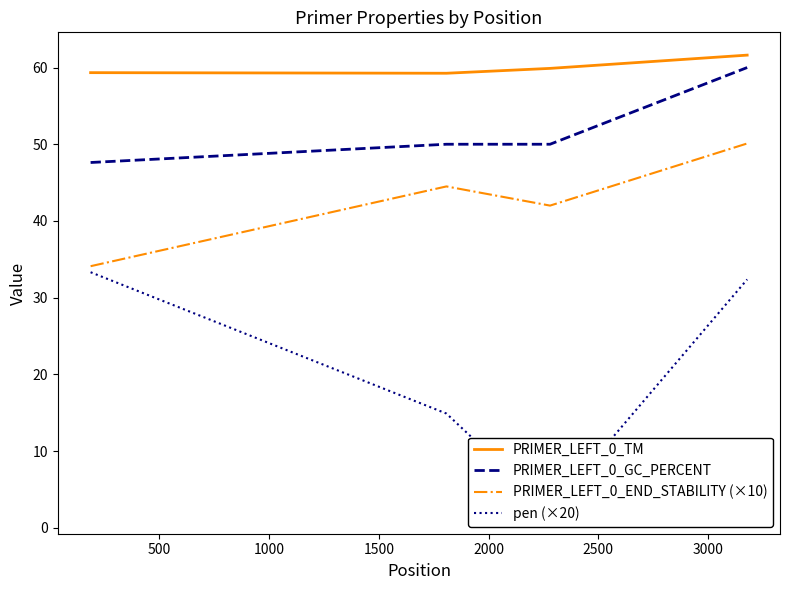

What is the average value of the PRIMER_LEFT_0_END_STABILITY (×10) series?

42.7